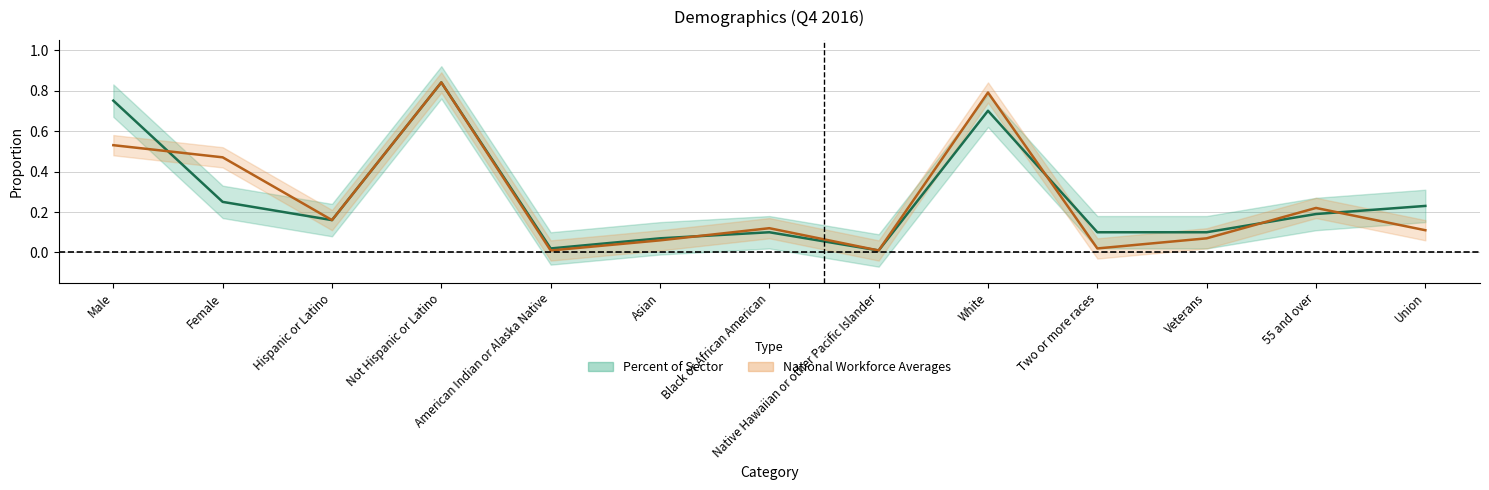

What is the average value of the Percent of Sector series?

0.3